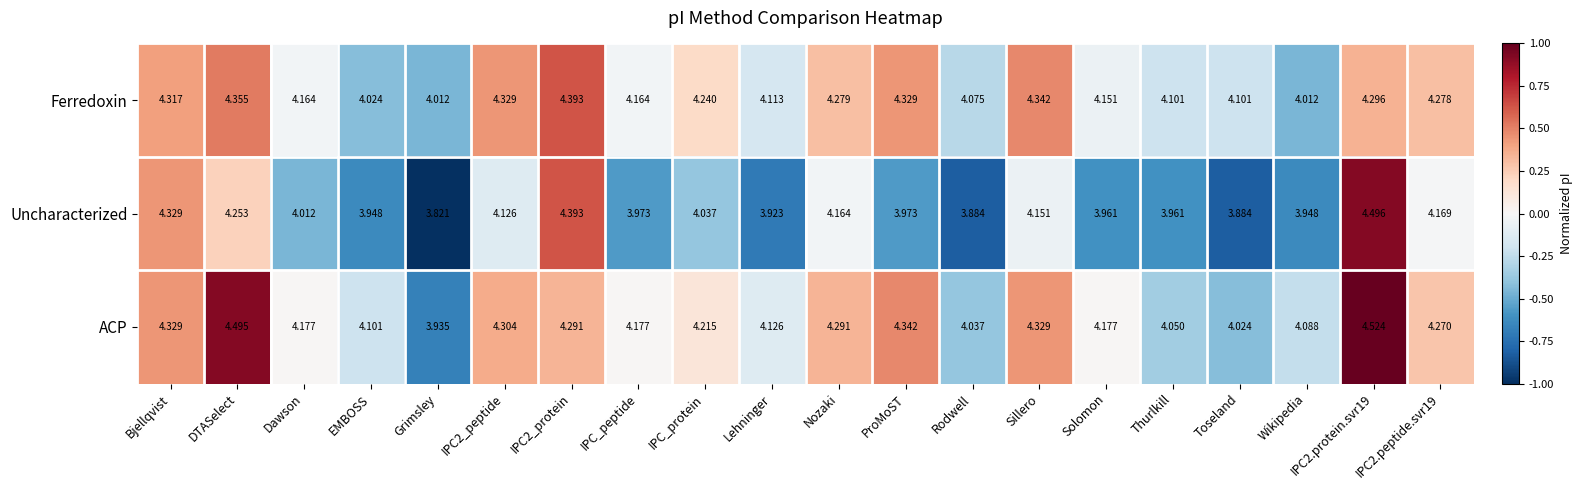

What is the spread (max minus min) of values at Dawson?

0.2